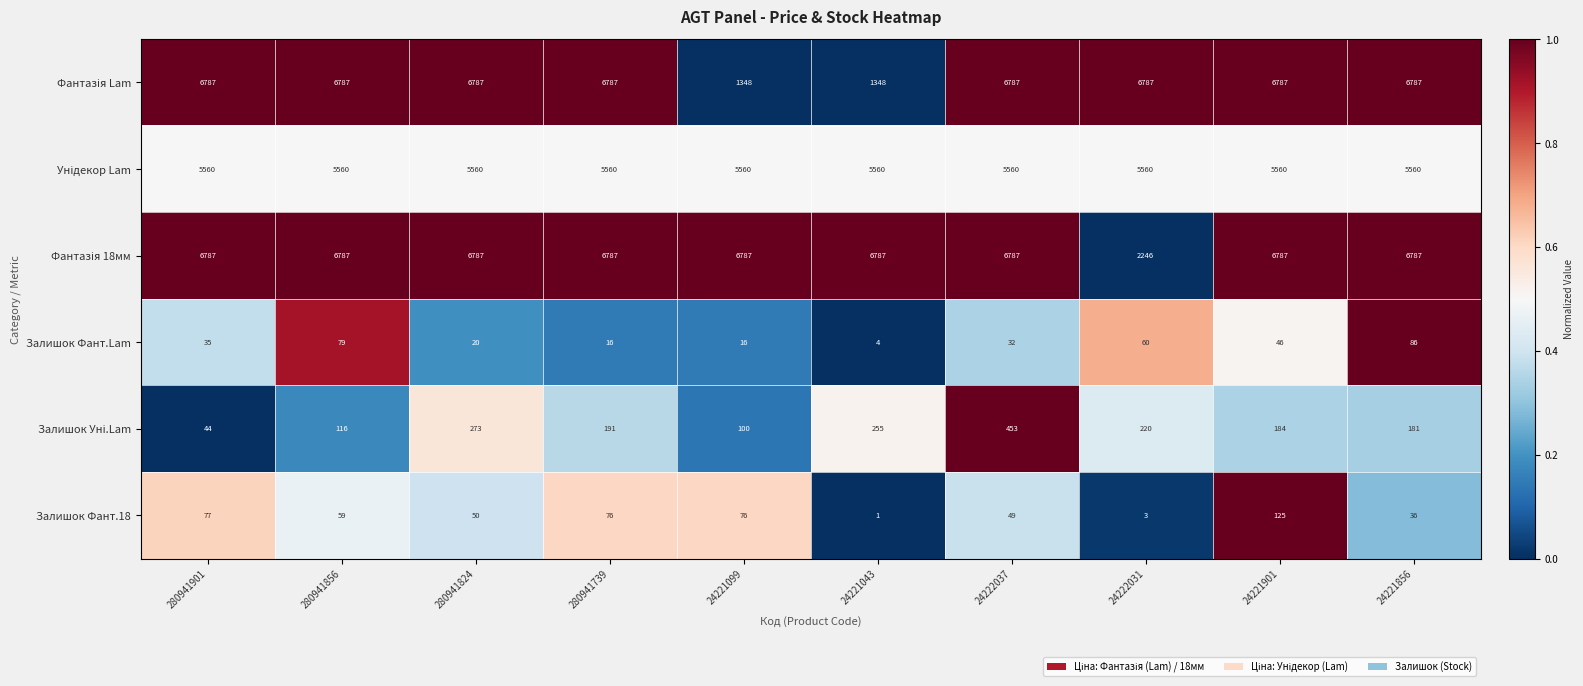

At which category does the chart reach its minimum across all series?

24221043